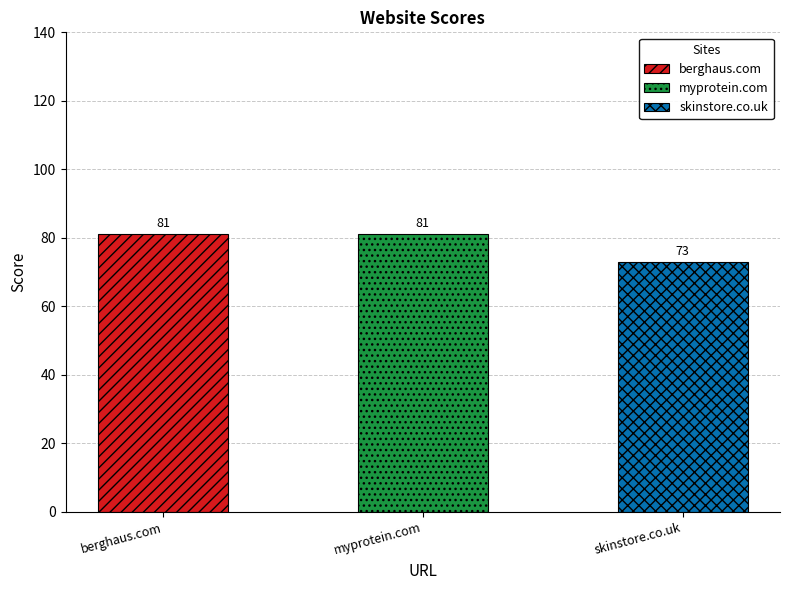

Rank the categories by value from highest to lowest.

berghaus.com, myprotein.com, skinstore.co.uk